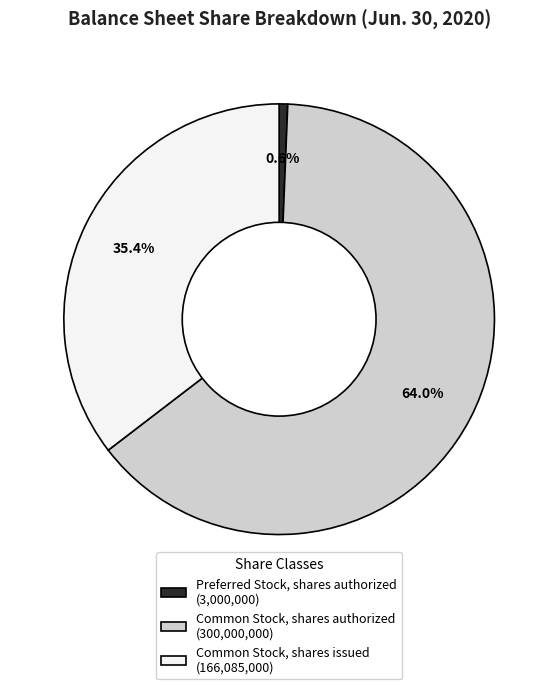

What percentage is NOT represented by Common Stock, shares issued?

64.6%